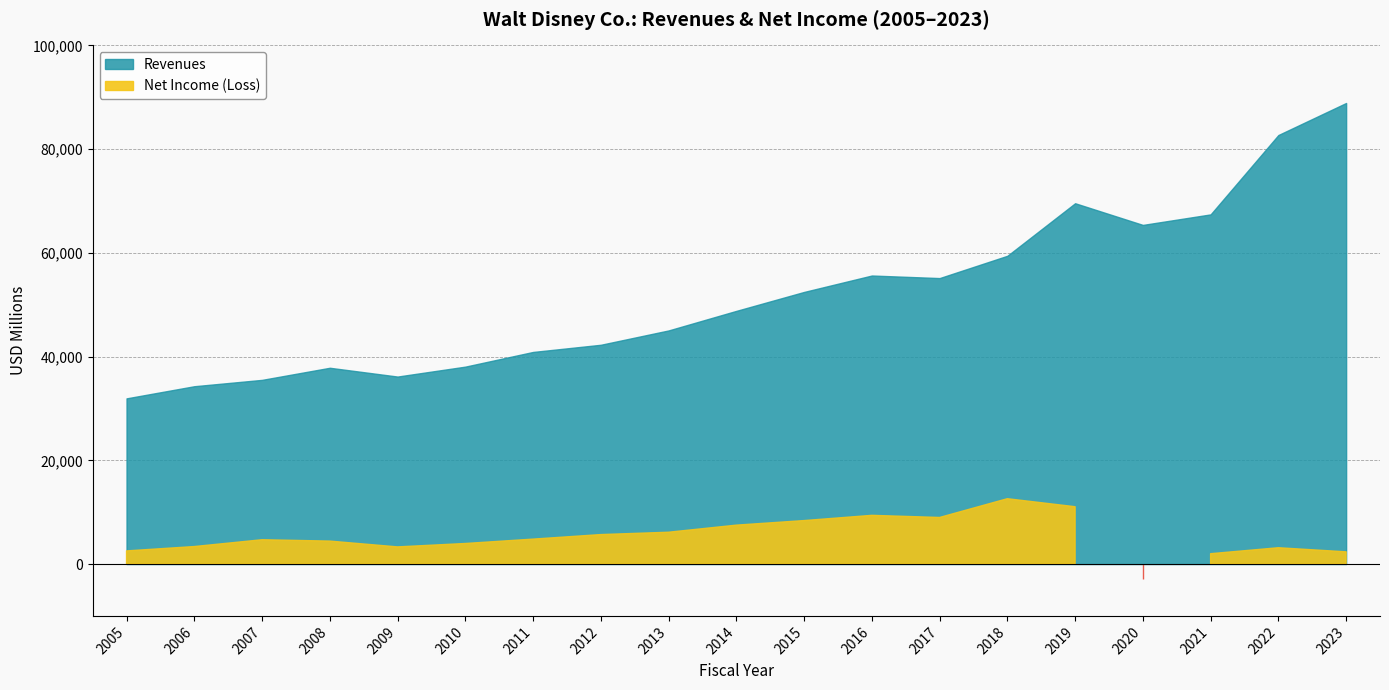

At which label does Net Income (Loss) reach its peak?

2018